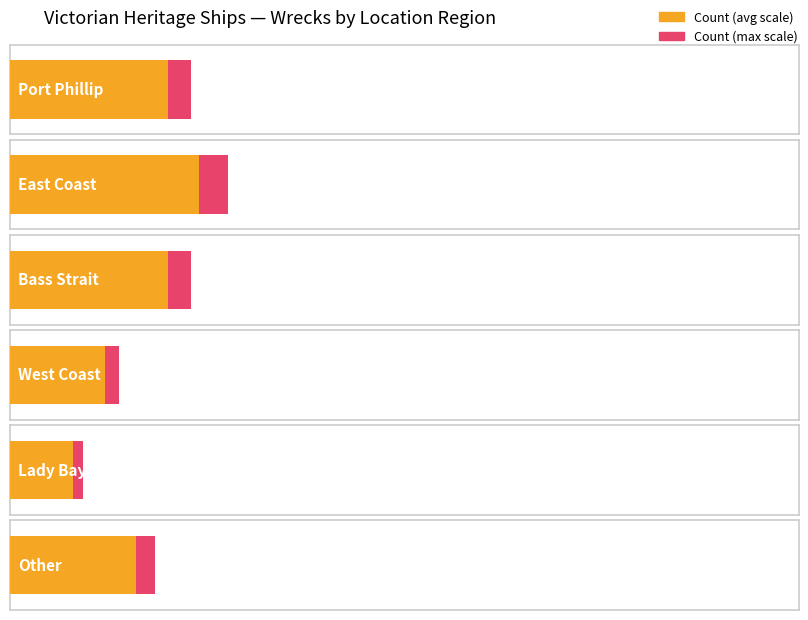

Between West Coast and Lady Bay, Warrnambool, which is larger?

West Coast